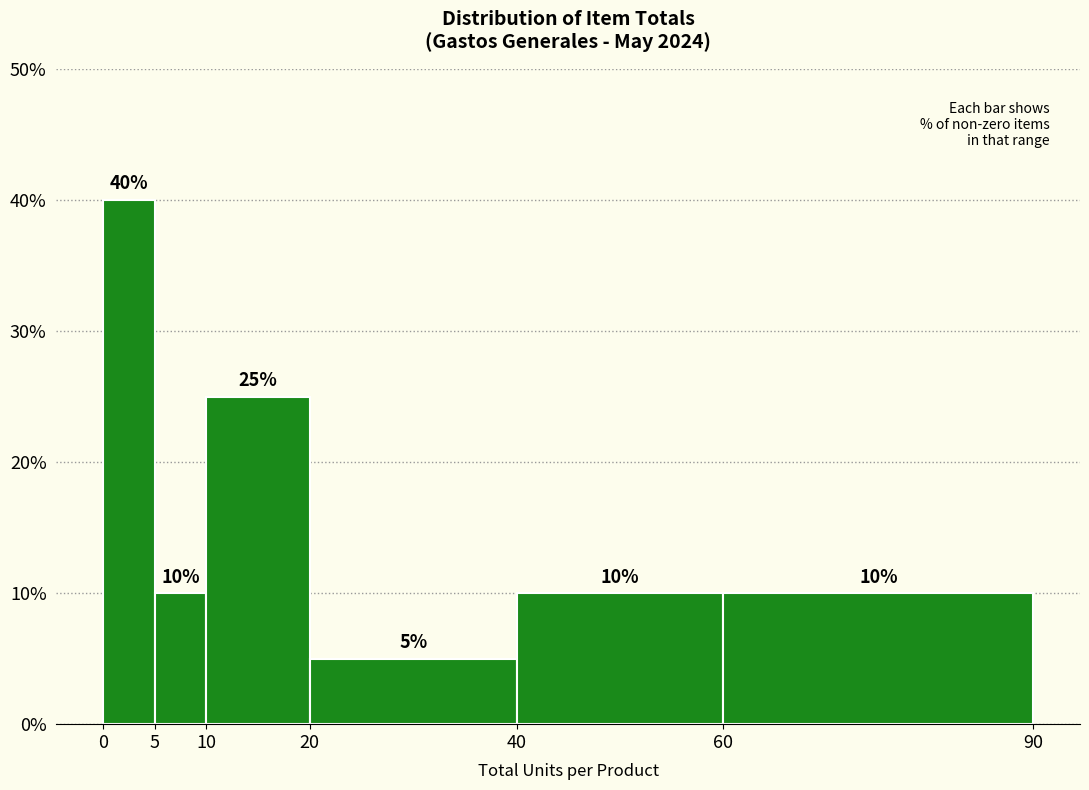

What is the height of the bar covering 20 to 40 on the x-axis?

5